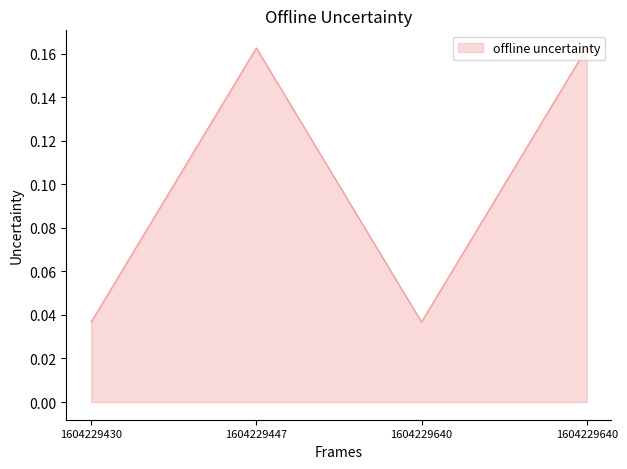

How many lines are shown in the chart?

1